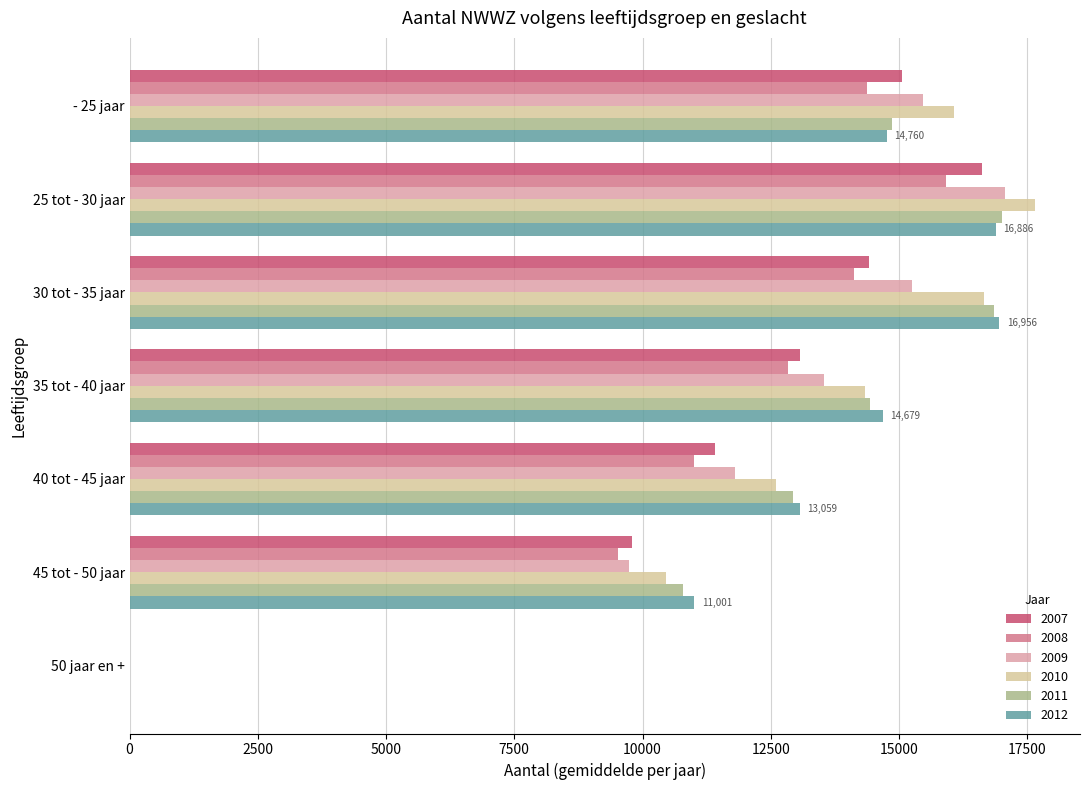

Where is 2007 nearest to the value 8312?

45 tot - 50 jaar